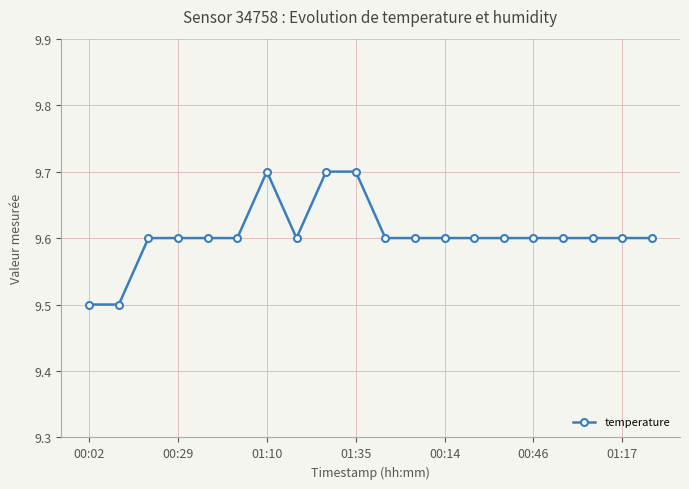

What is the difference between the second highest and second lowest values?

0.2